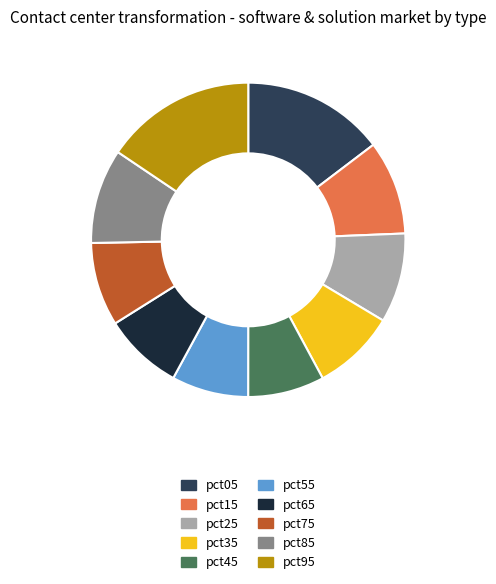

Do pct85 and pct95 together represent more than half of the pie?

No